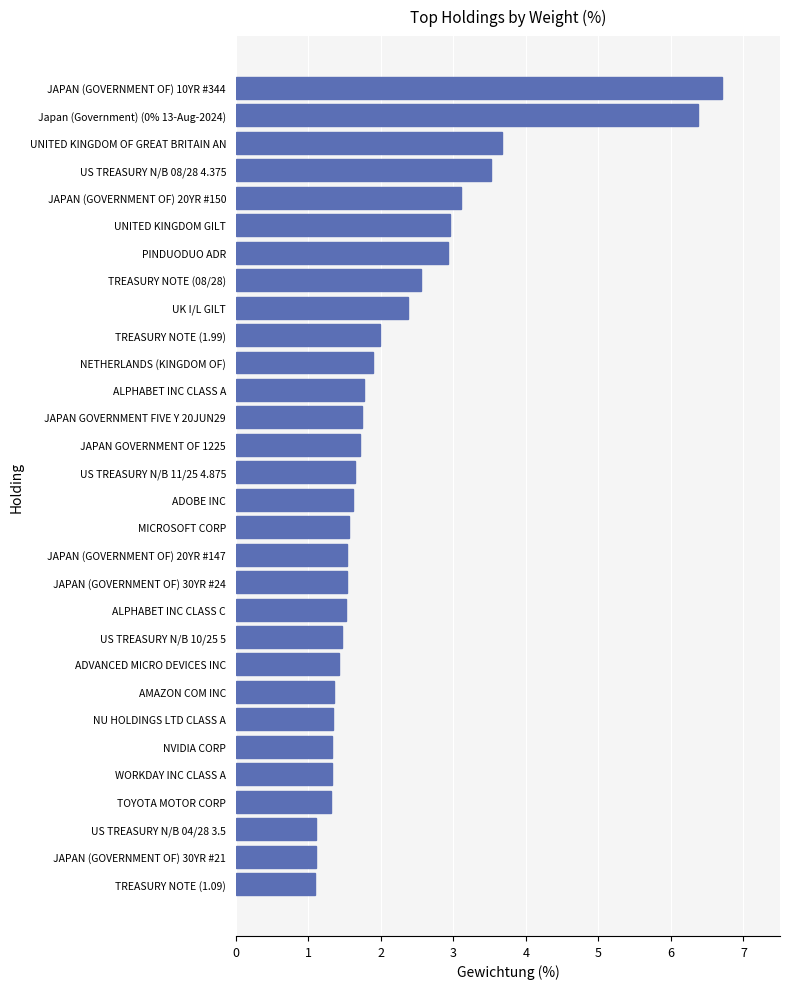

The value at TREASURY NOTE (1.99) is 1.0. True or false?

False